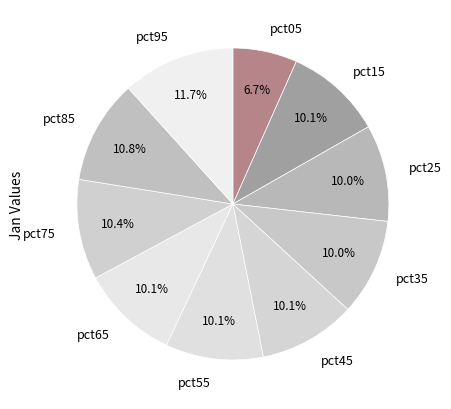

The pct35 slice represents 19% of the pie. True or false?

False